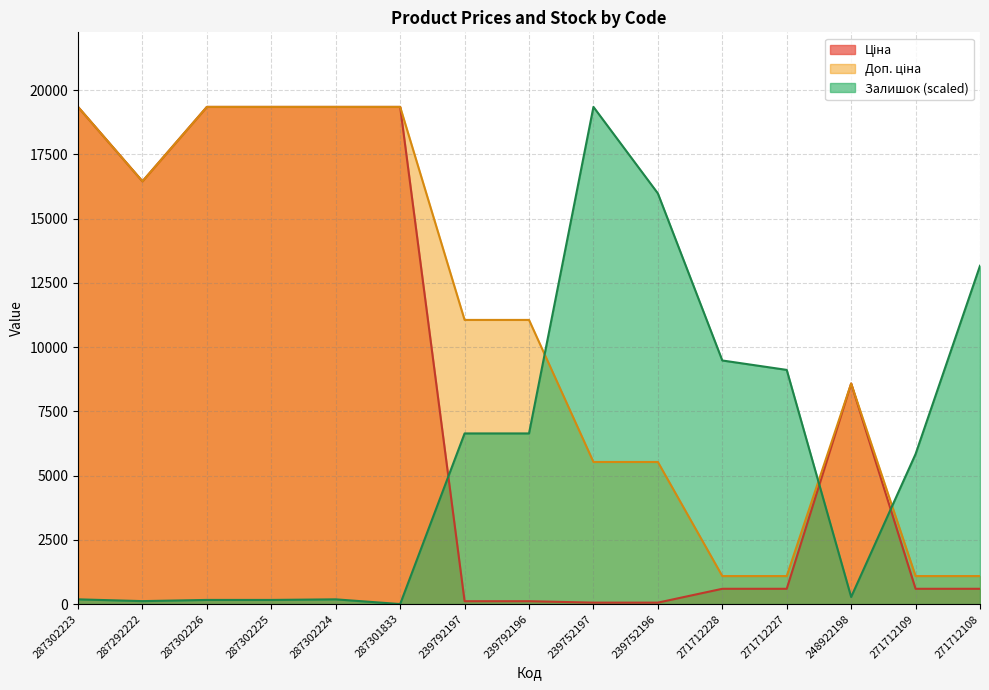

List the series in order of their overall mean, lowest first.

Залишок, Ціна, Доп. ціна